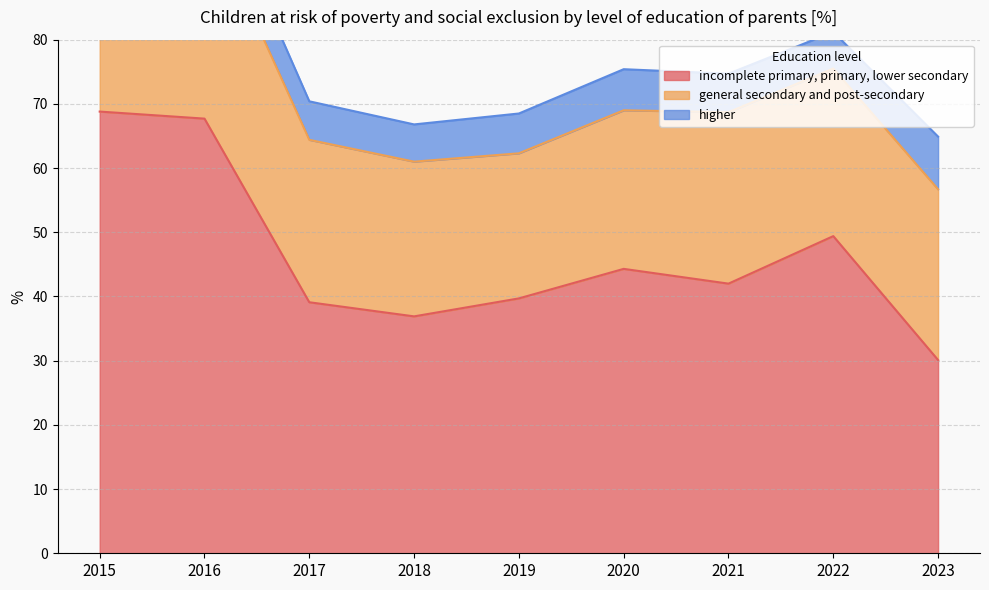

At which category is the sum across all series the highest?

2015